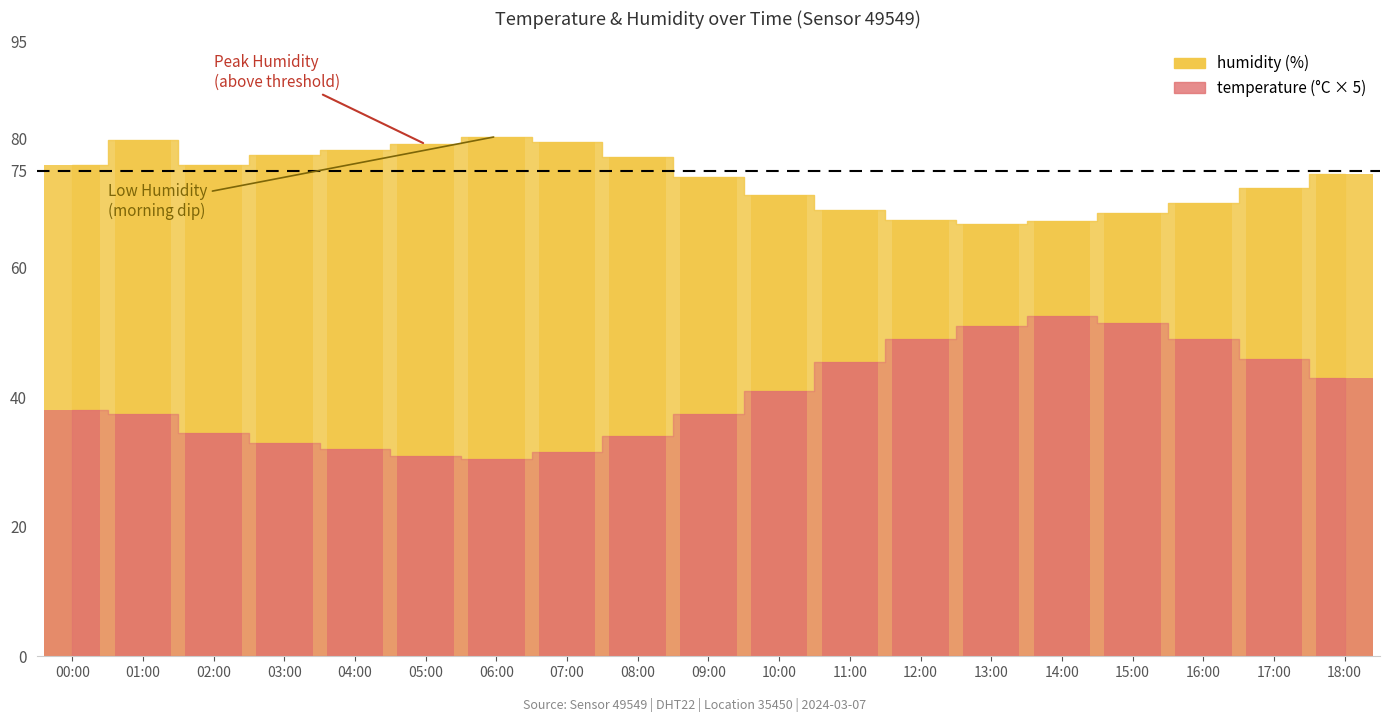

What is the label of the 19th bar from the left?

18:00